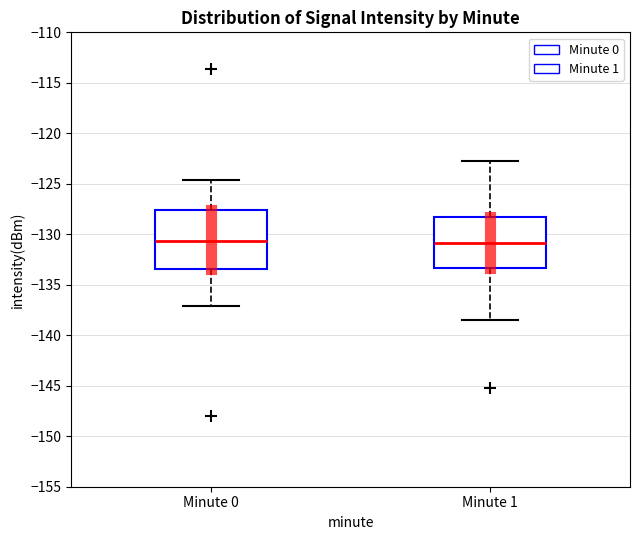

Reading left to right, transcribe this box plot: for each box, give where its median line is, the range the box spans, and where its two whiskers end, as read against the y-axis. The values are not printed on the chart, so give them approximately, as read against the axis.

Minute 0: median -130.5, box -133.5 to -127.5, whiskers -137.0 to -124.5
Minute 1: median -131.0, box -133.5 to -128.5, whiskers -138.5 to -123.0